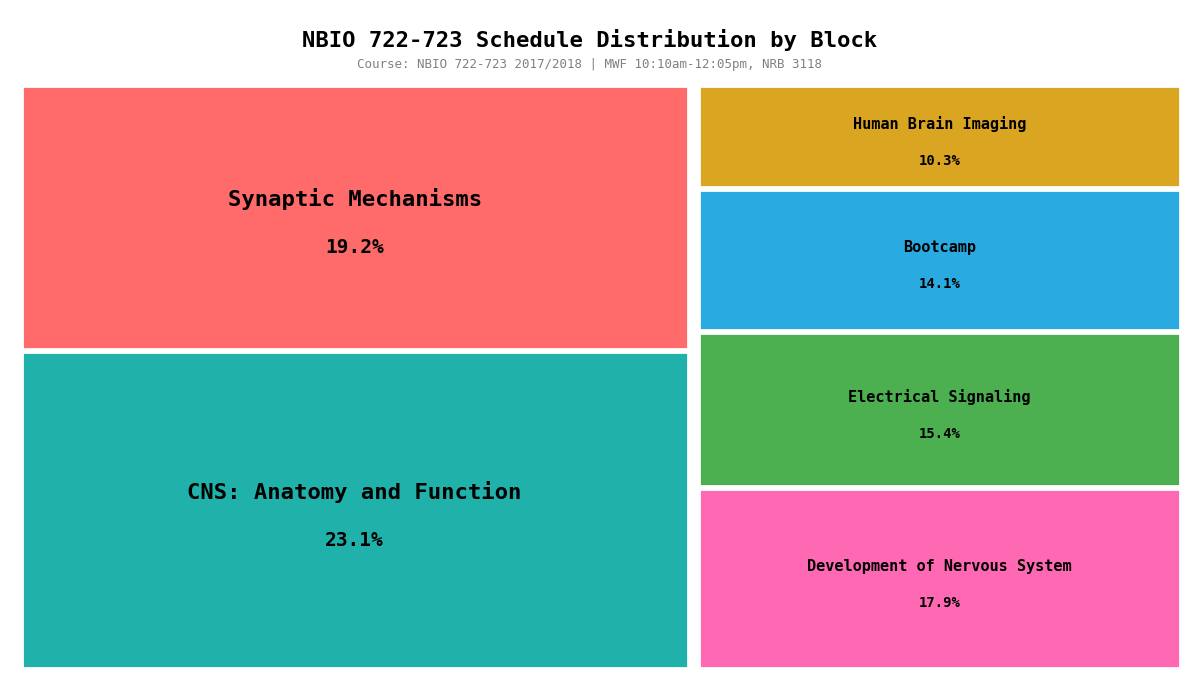

Is there a majority slice in this chart?

No